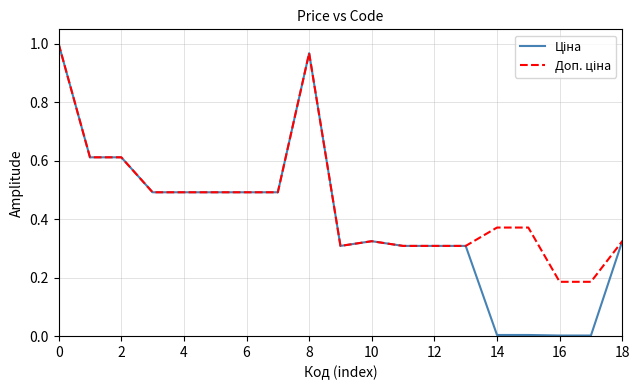

Reading left to right, transcribe all the data shown in this chart.

Ціна: 1.0	0.6	0.6	0.5	0.5	0.5	0.5	0.5	1.0	0.3	0.3	0.3	0.3	0.3	0.0	0.0	0.0	0.0	0.3
Доп. ціна: 1.0	0.6	0.6	0.5	0.5	0.5	0.5	0.5	1.0	0.3	0.3	0.3	0.3	0.3	0.4	0.4	0.2	0.2	0.3